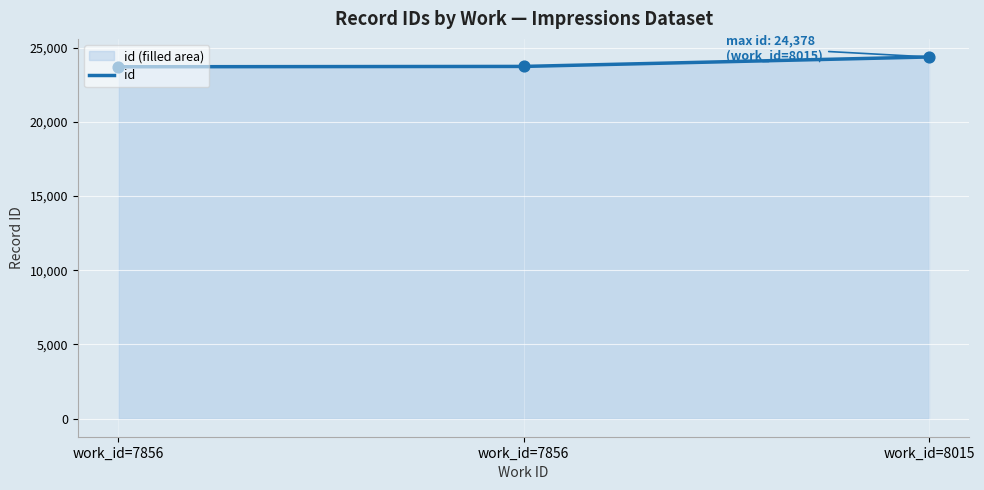

What is the change in value from work_id=7856 to work_id=8015?

+660